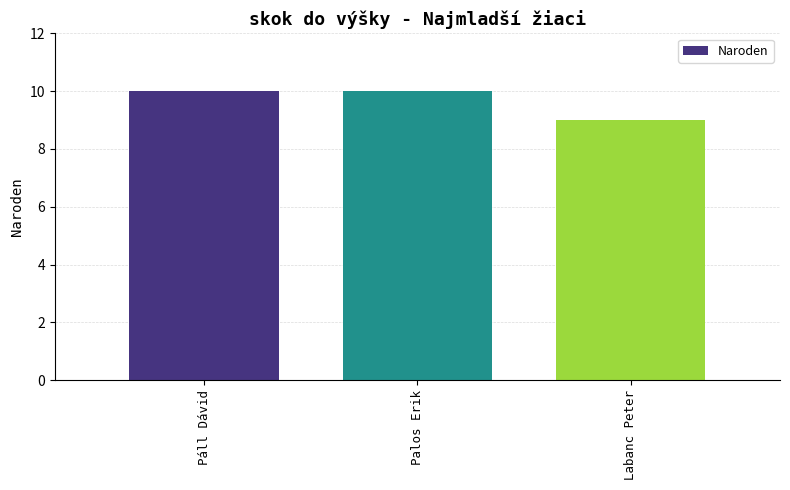

Which category has the lowest value across all series?

Labanc Peter